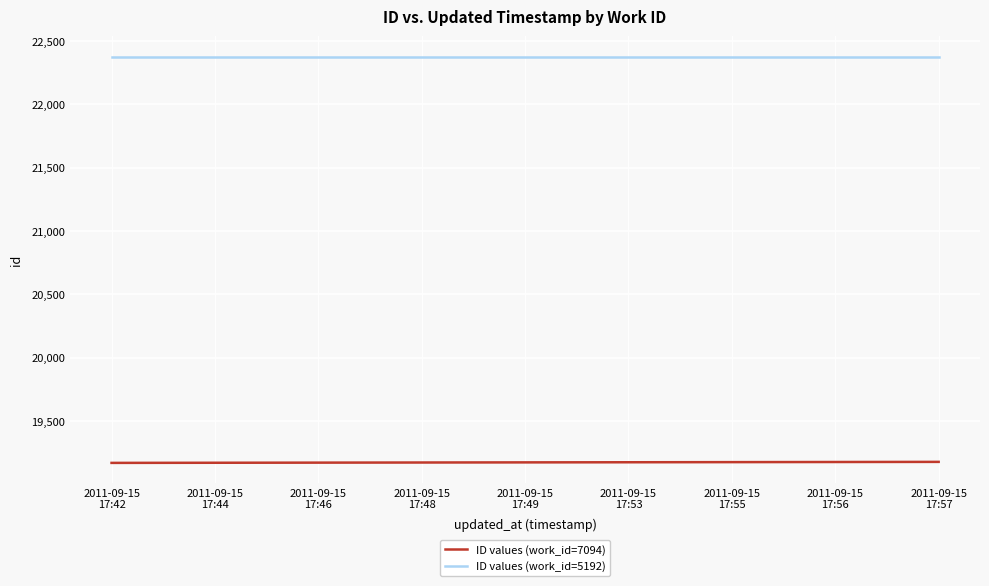

True or false: ID values (work_id=7094) and ID values (work_id=5192) intersect in this chart.

False